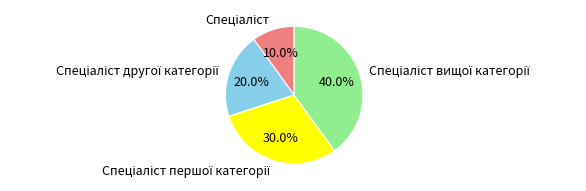

Does any single category account for the majority?

No